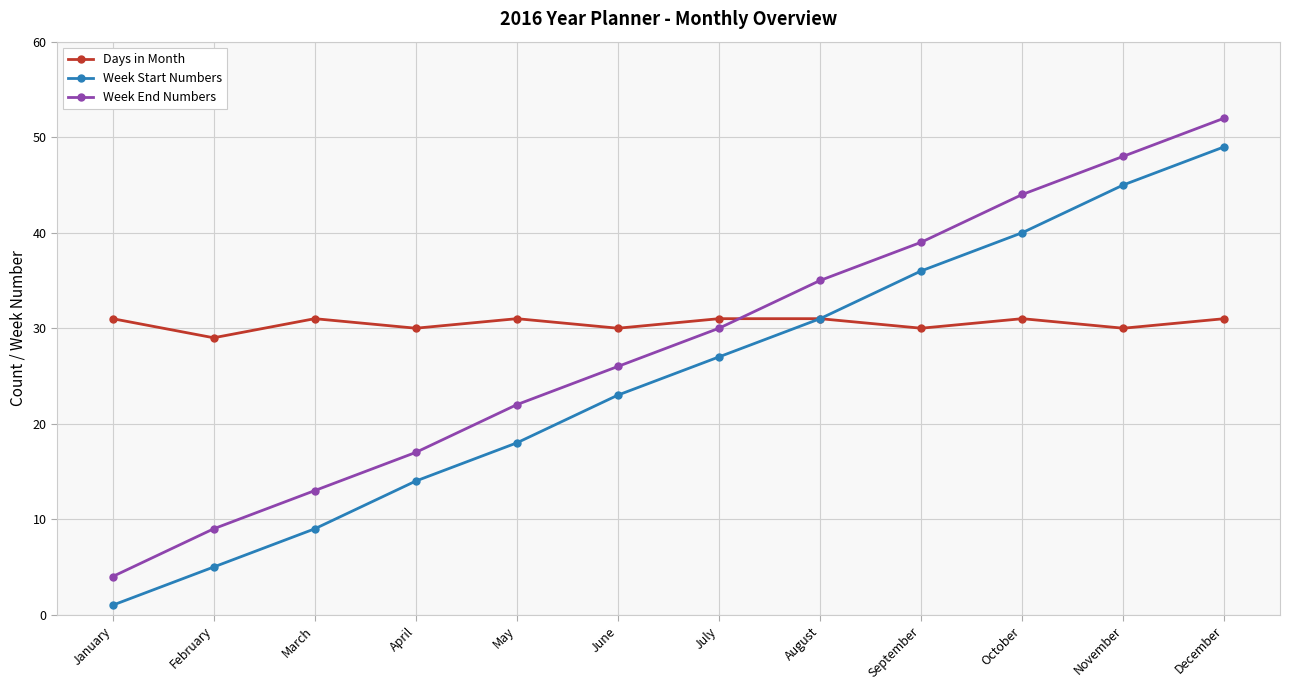

At which category is the sum across all series the highest?

December